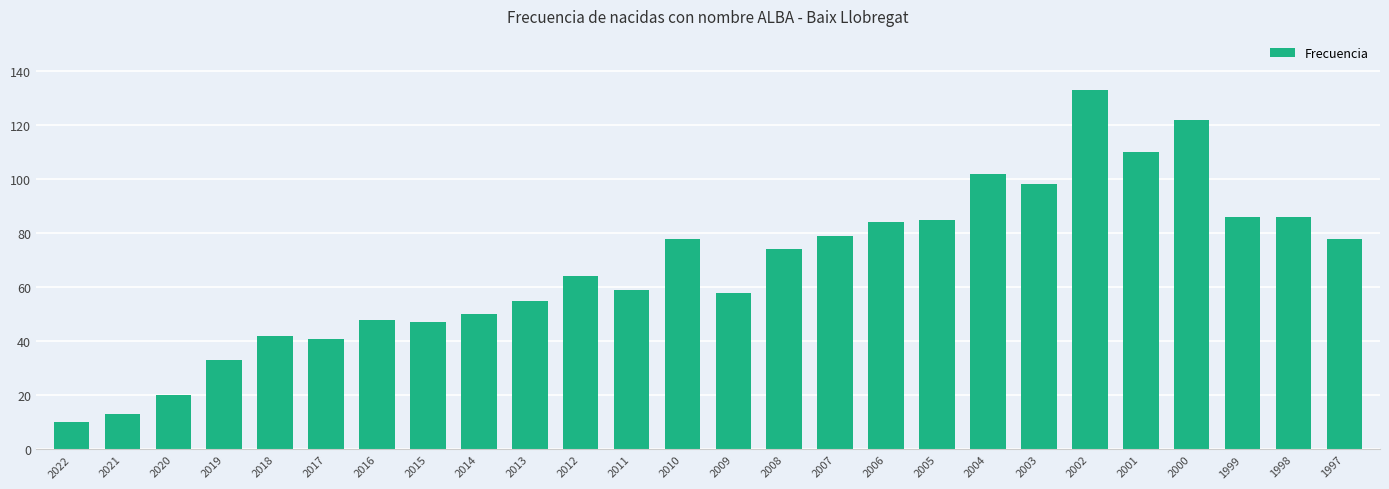

What is the change in value from 2022 to 2002?

+123